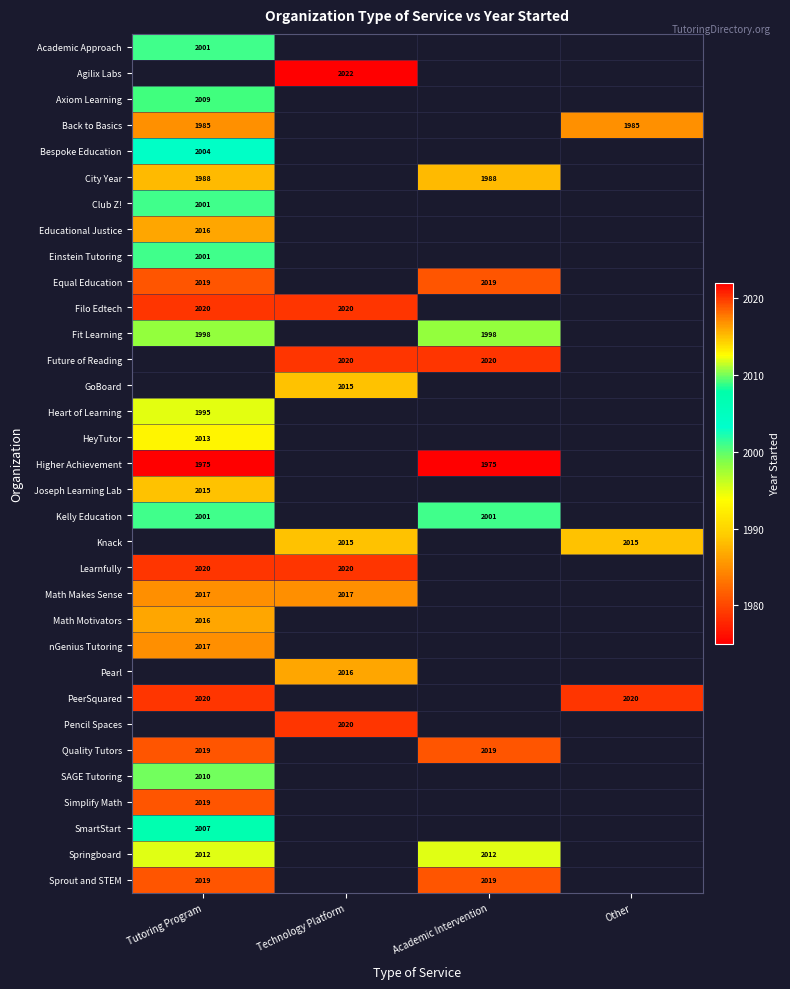

The City Year series shows 1988 at Academic Intervention. True or false?

True